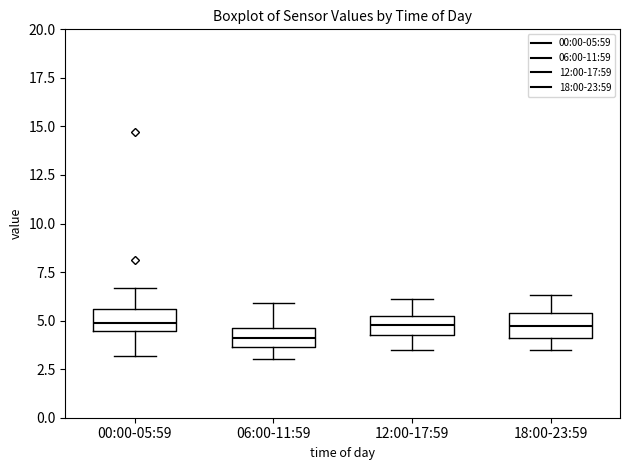

Reading left to right, transcribe this box plot: for each box, give where its median line is, the range the box spans, and where its two whiskers end, as read against the y-axis. The values are not printed on the chart, so give them approximately, as read against the axis.

00:00-05:59: median 5.0, box 4.5 to 5.5, whiskers 3.0 to 6.5
06:00-11:59: median 4.0, box 3.5 to 4.5, whiskers 3.0 to 6.0
12:00-17:59: median 5.0, box 4.5 to 5.5, whiskers 3.5 to 6.0
18:00-23:59: median 4.5, box 4.0 to 5.5, whiskers 3.5 to 6.5